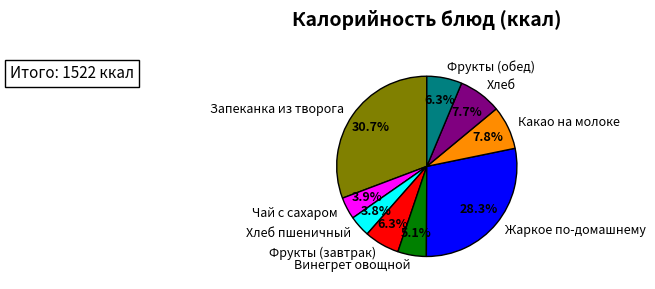

What is the ratio of the value at Фрукты (завтрак) to the value at Какао на молоке?

0.8